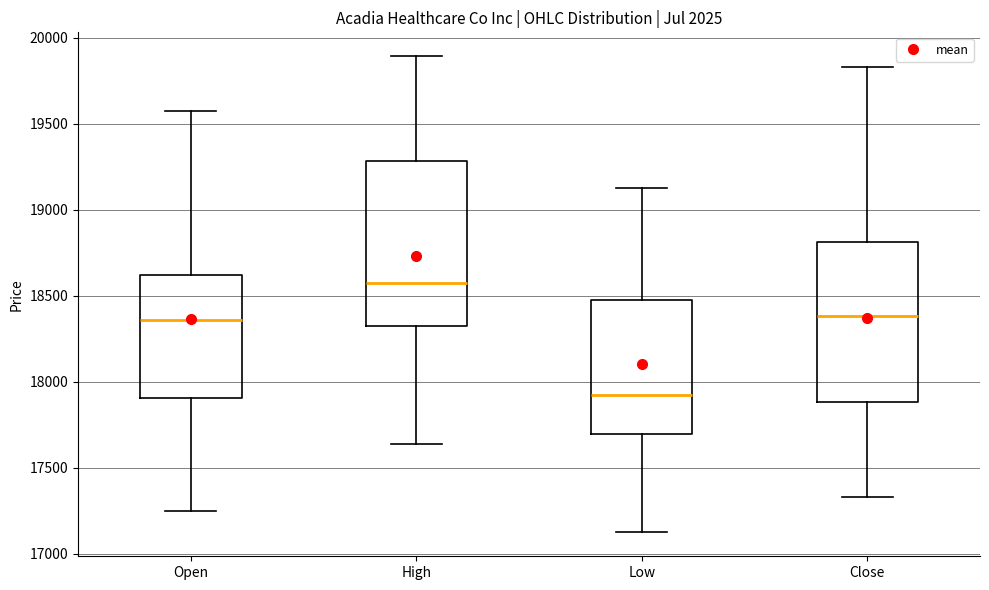

Which box's median line is the lowest?

Low